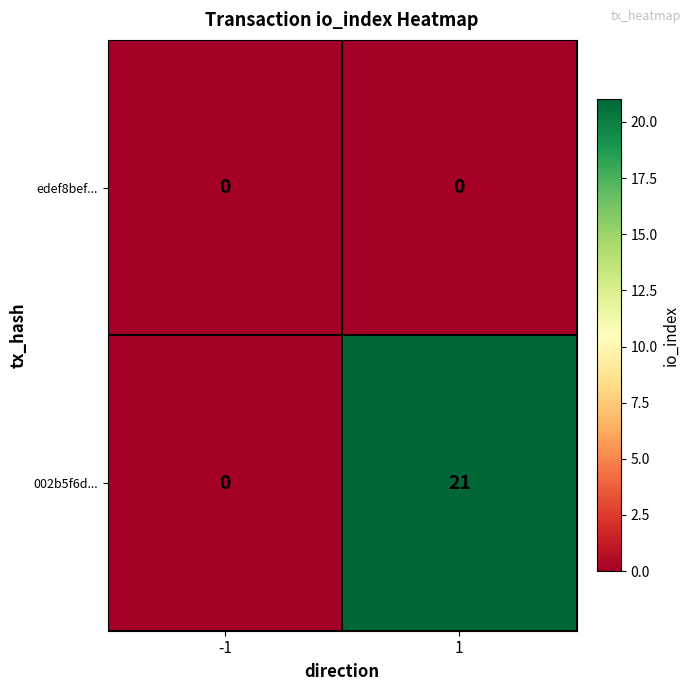

Which series has the largest range (max minus min)?

002b5f6d...